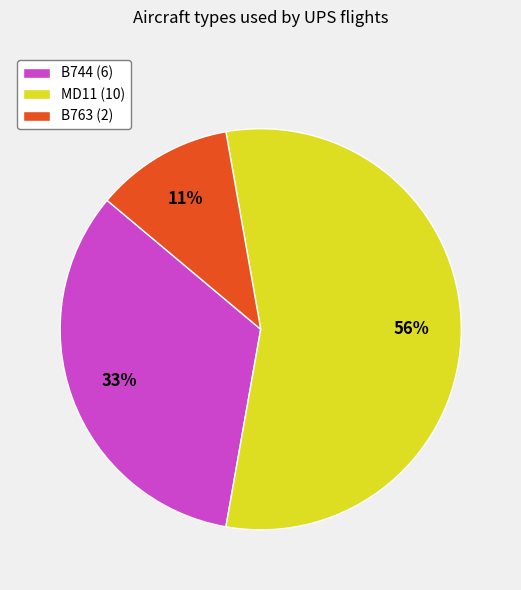

The MD11 slice represents 43% of the pie. True or false?

False